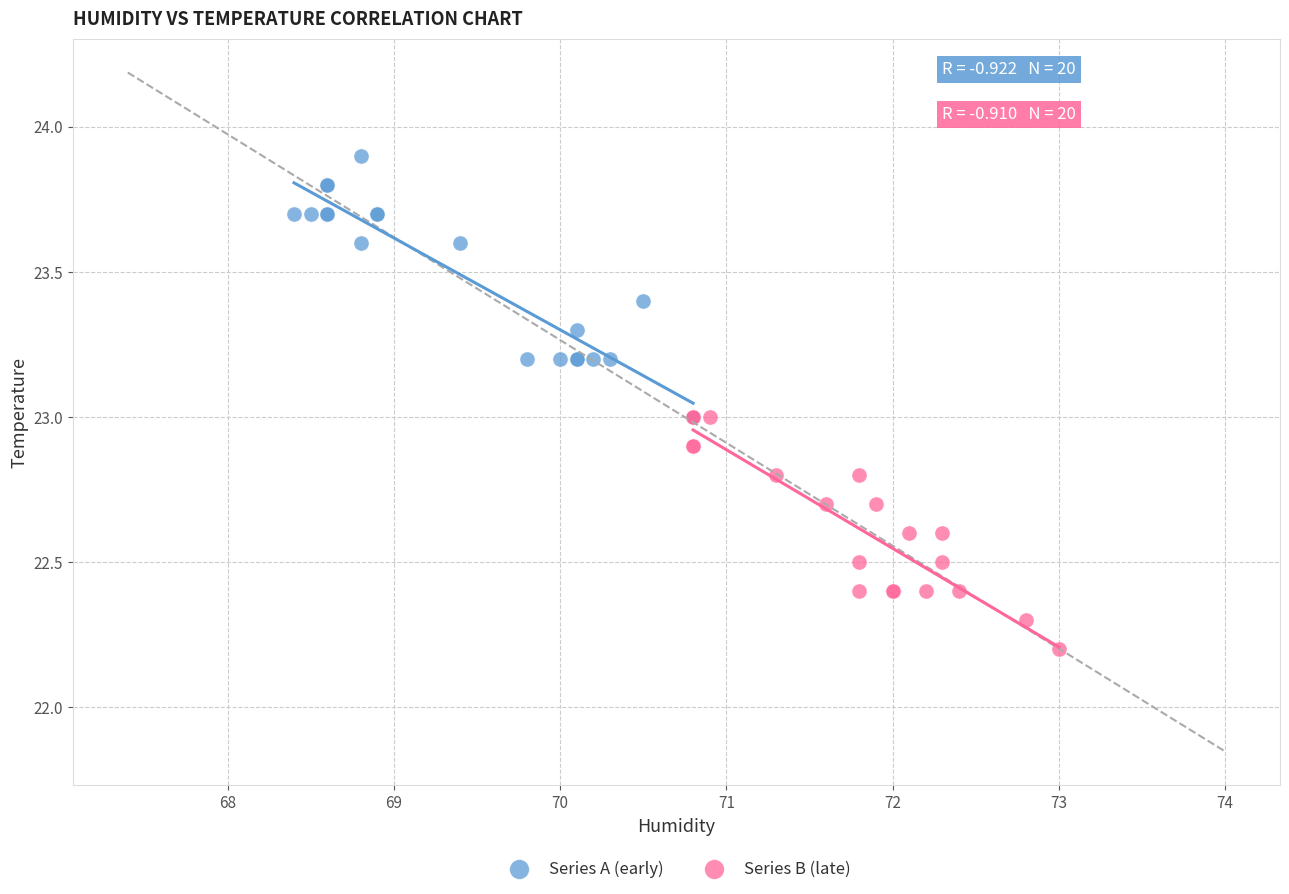

Which series reaches the maximum Y coordinate?

Series A (early)